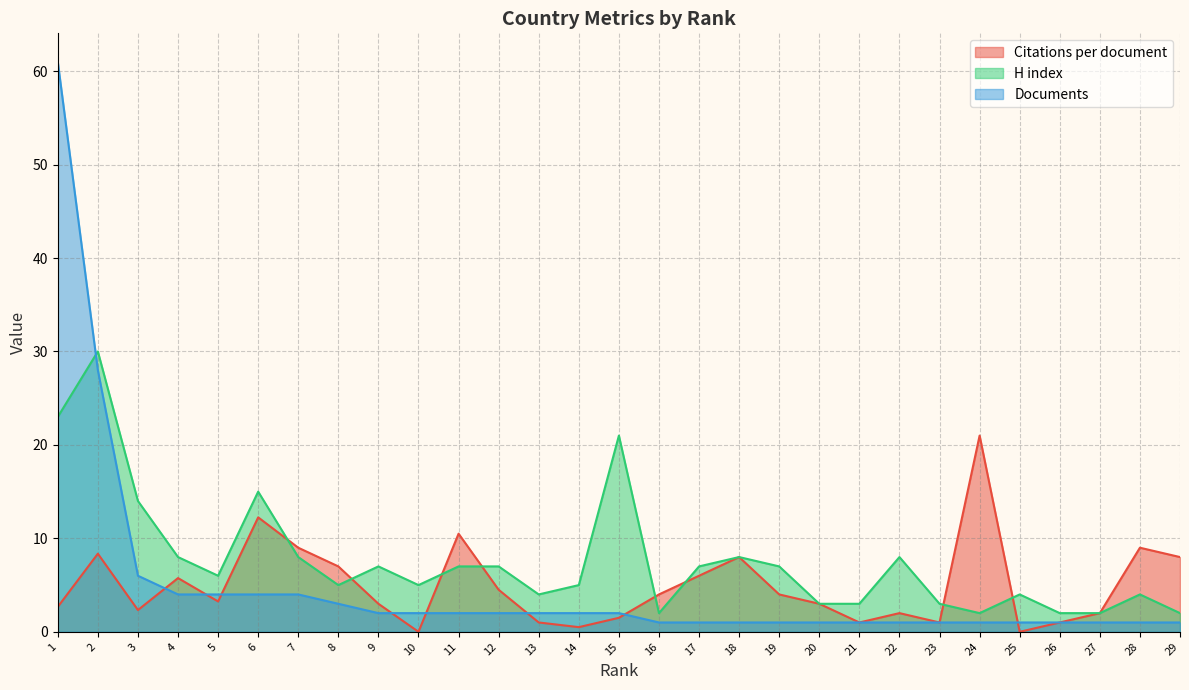

True or false: Documents and Citations per document intersect in this chart.

True